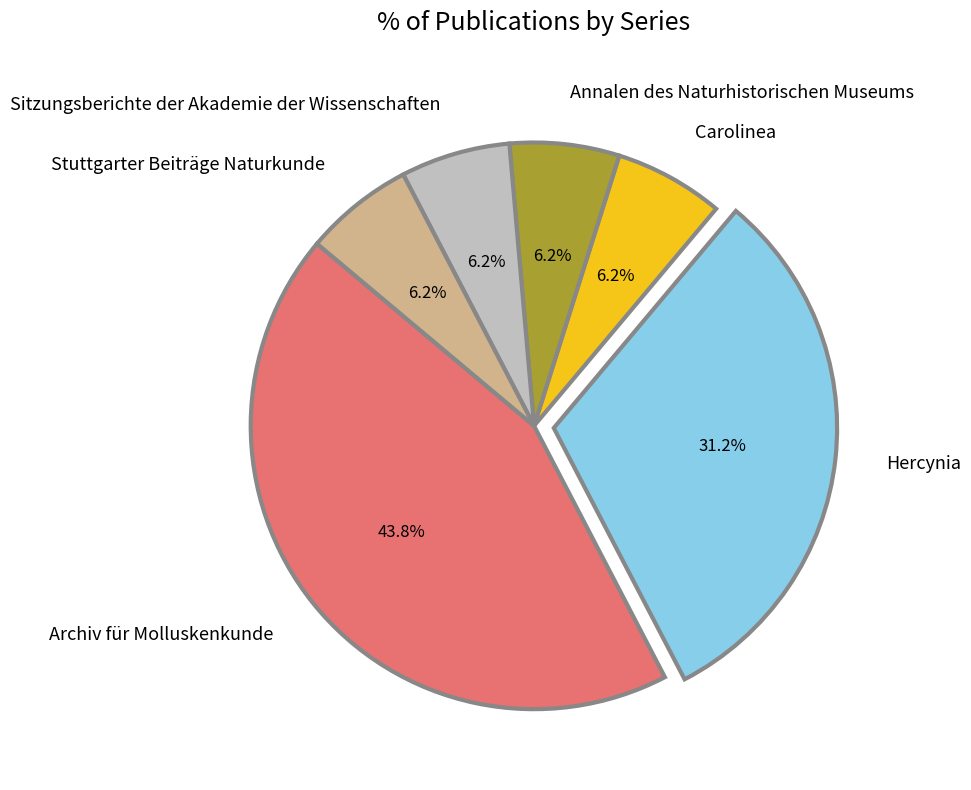

Is there a majority slice in this chart?

No